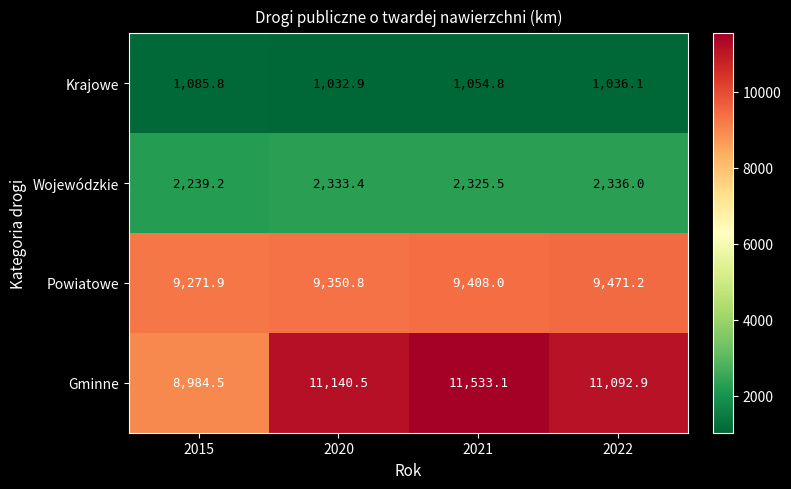

At how many categories does at least one series exceed 8278?

4